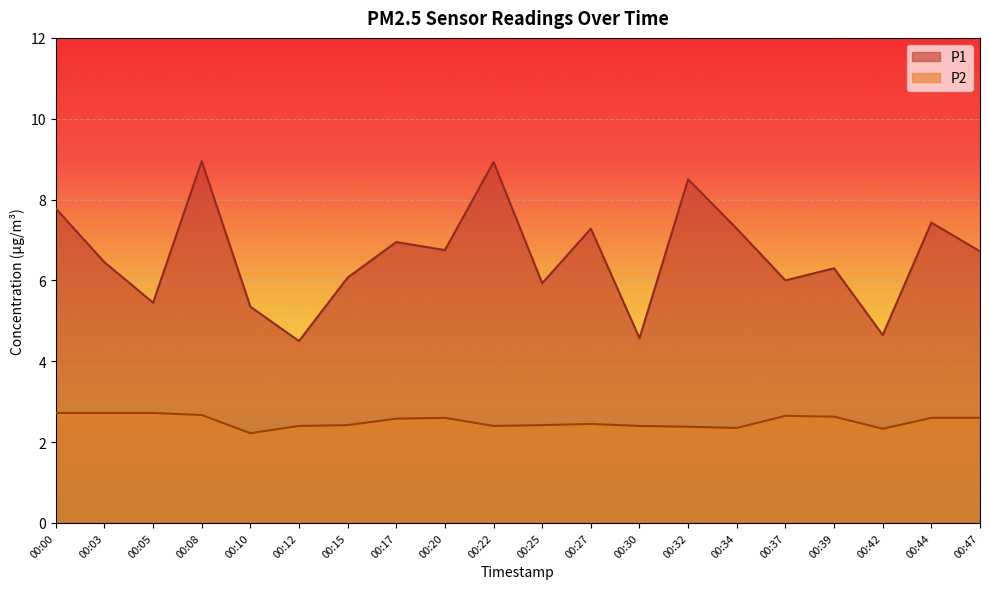

What is the value of the P1 point at the 13th from the left?

4.6